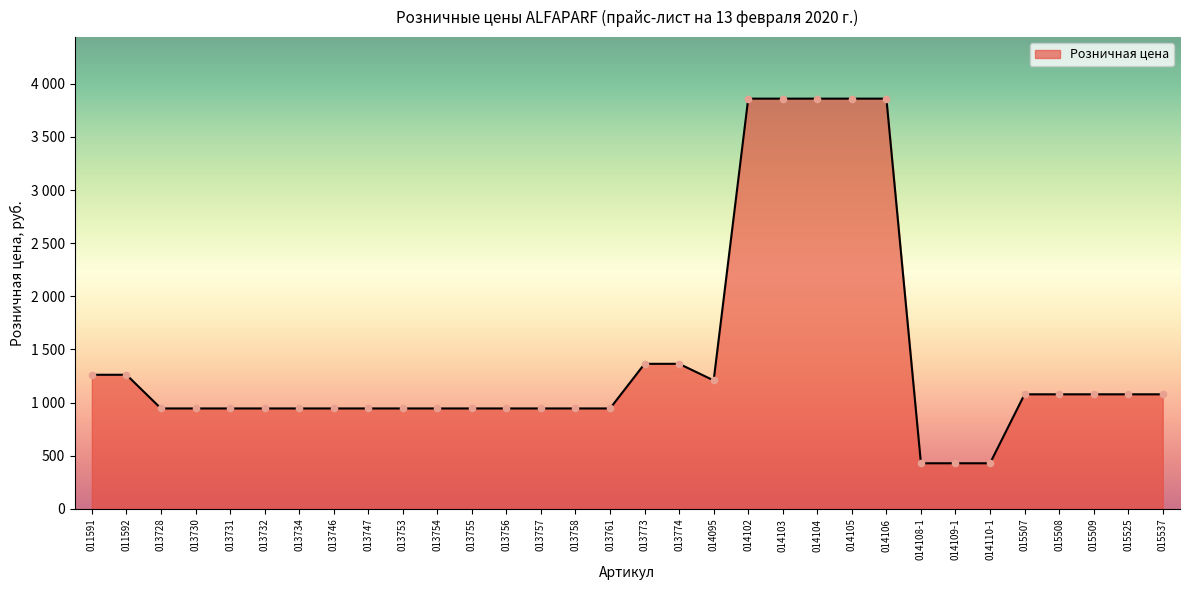

Which has a higher value, 015537 or 015508?

015537